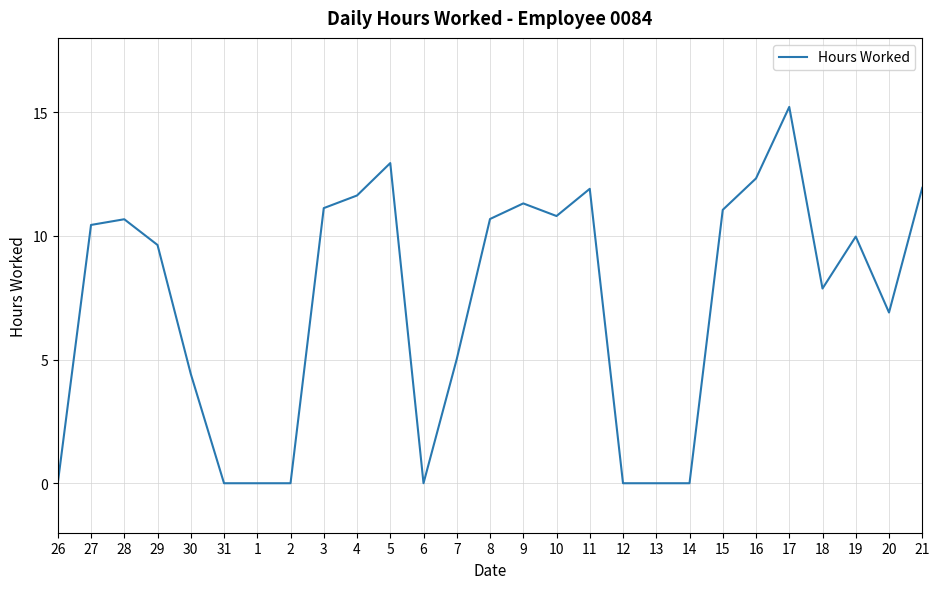

What position from the left is 3?

9